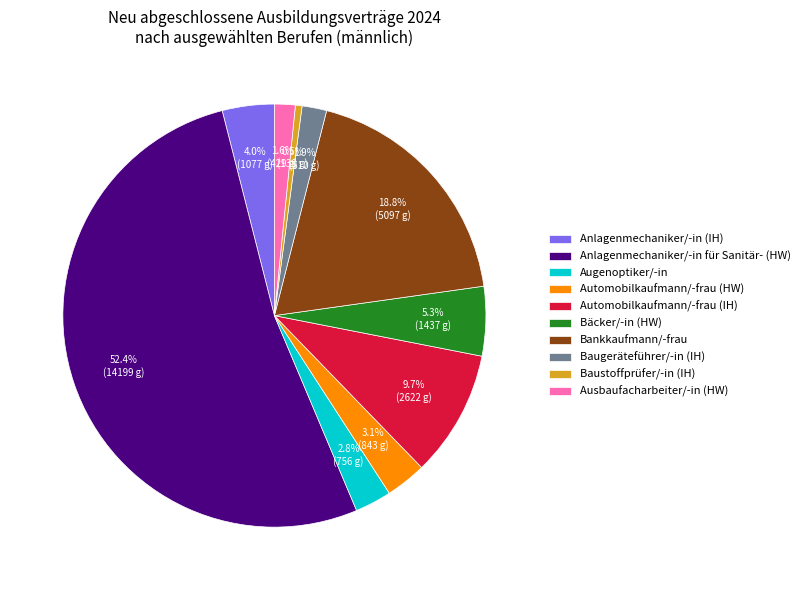

How many slices are in this pie chart?

10